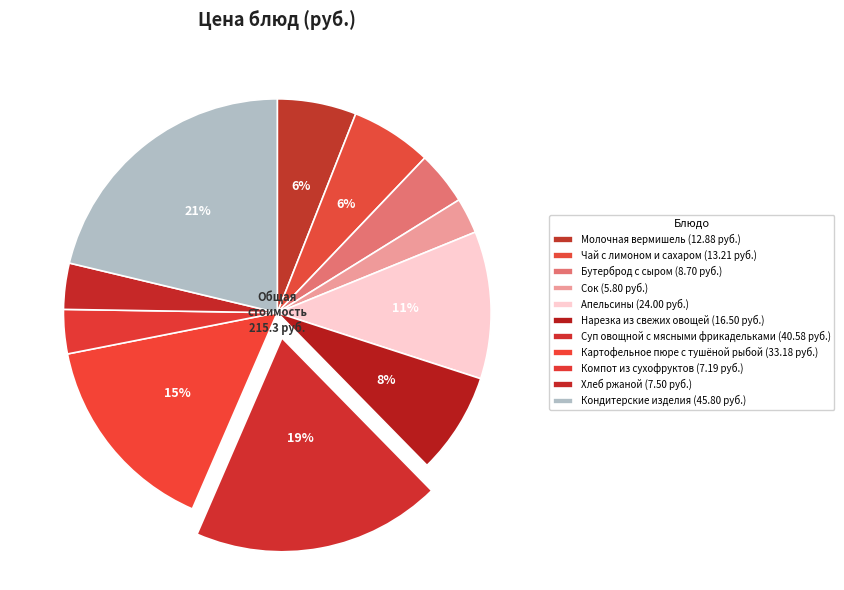

To the nearest percent, what is the difference between the largest and smallest slice percentages?

19%